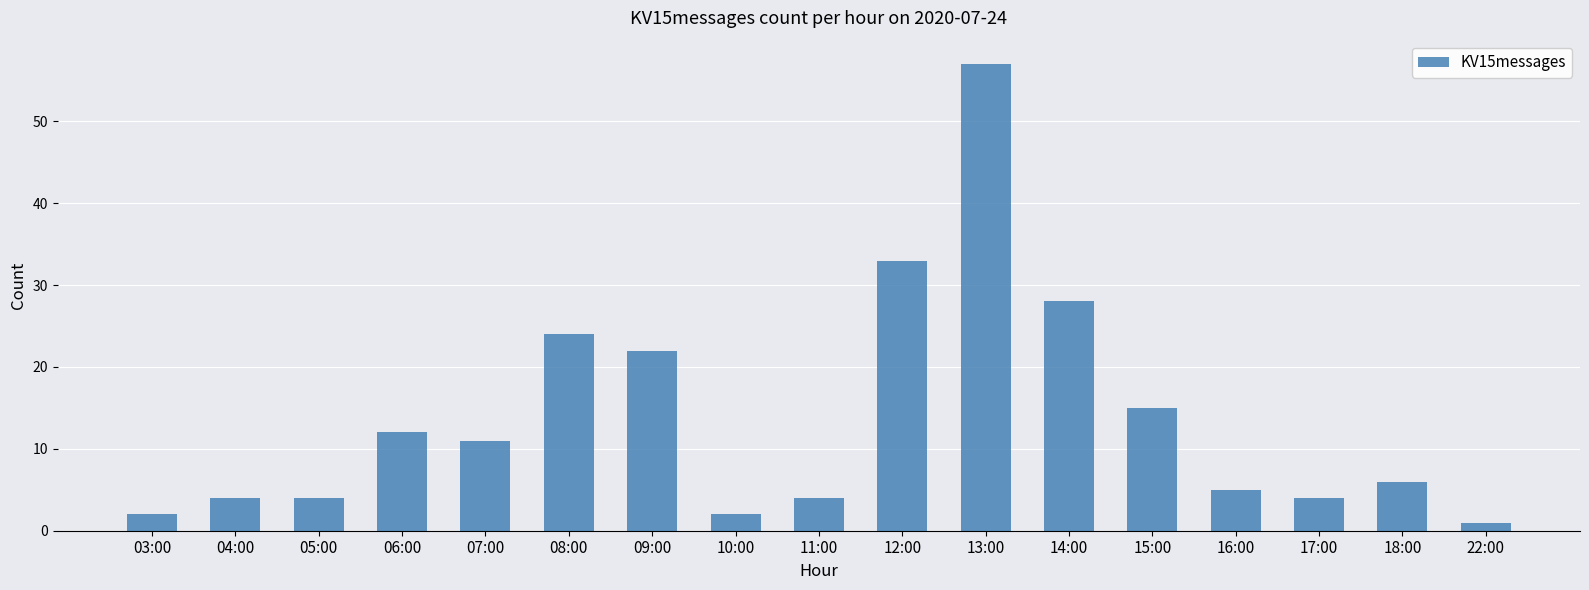

Which label corresponds to the smallest value in the chart?

22:00